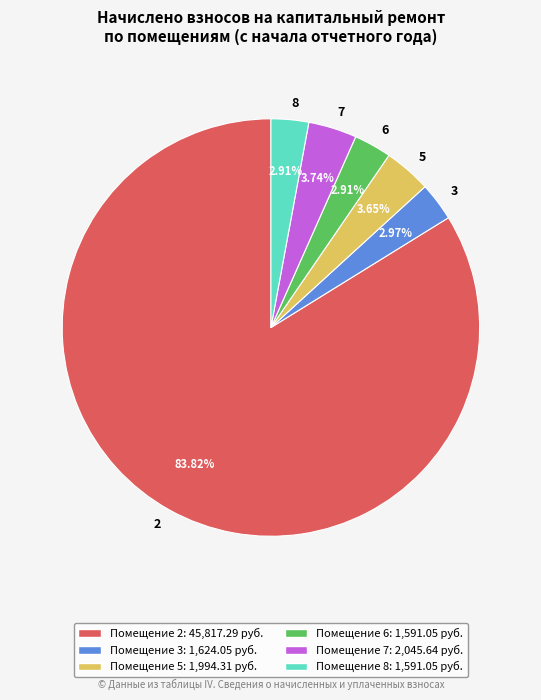

Between 2 and 6, which is larger?

2